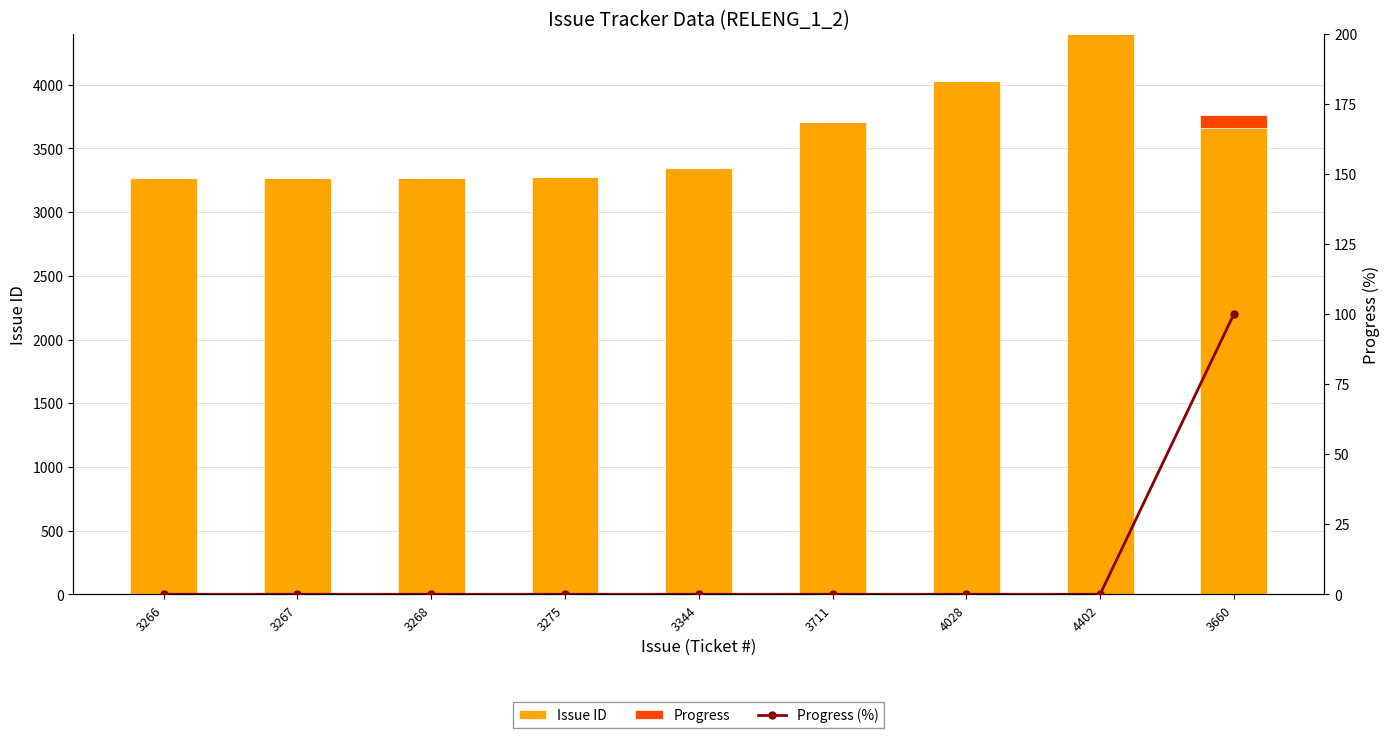

What is the highest value of the Progress series?

100